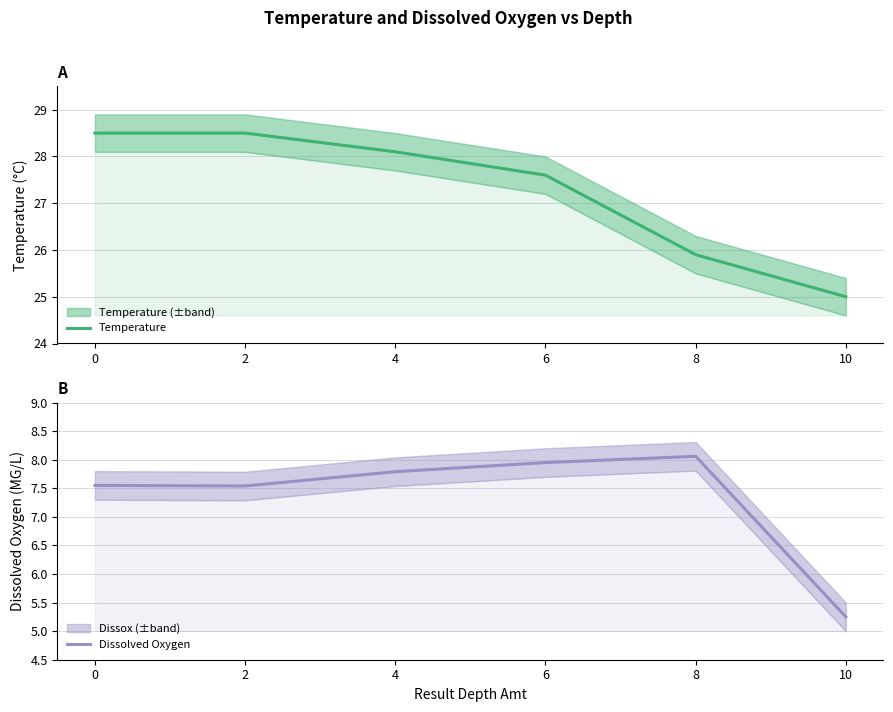

What are all the series names shown in the legend?

Temperature, Dissolved Oxygen